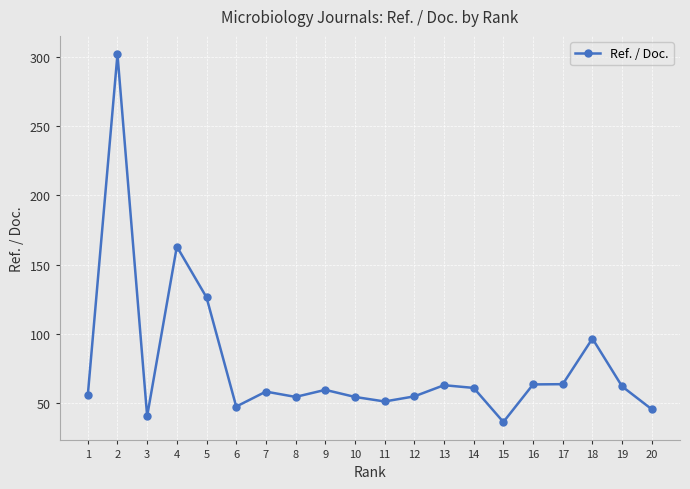

What is the approximate value at 12?

55.1